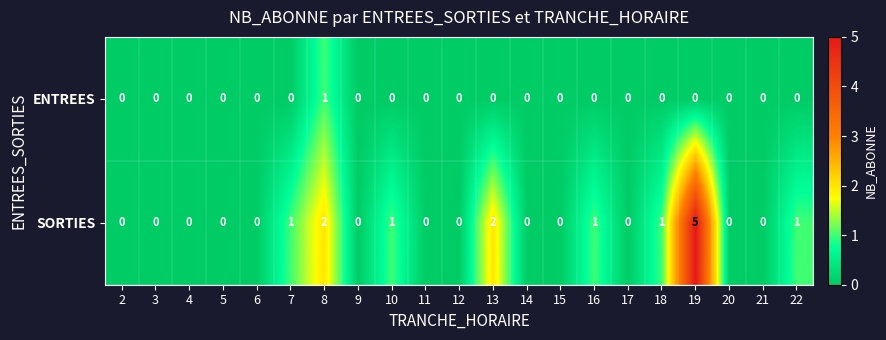

Is it true that SORTIES equals 0 at 12?

True